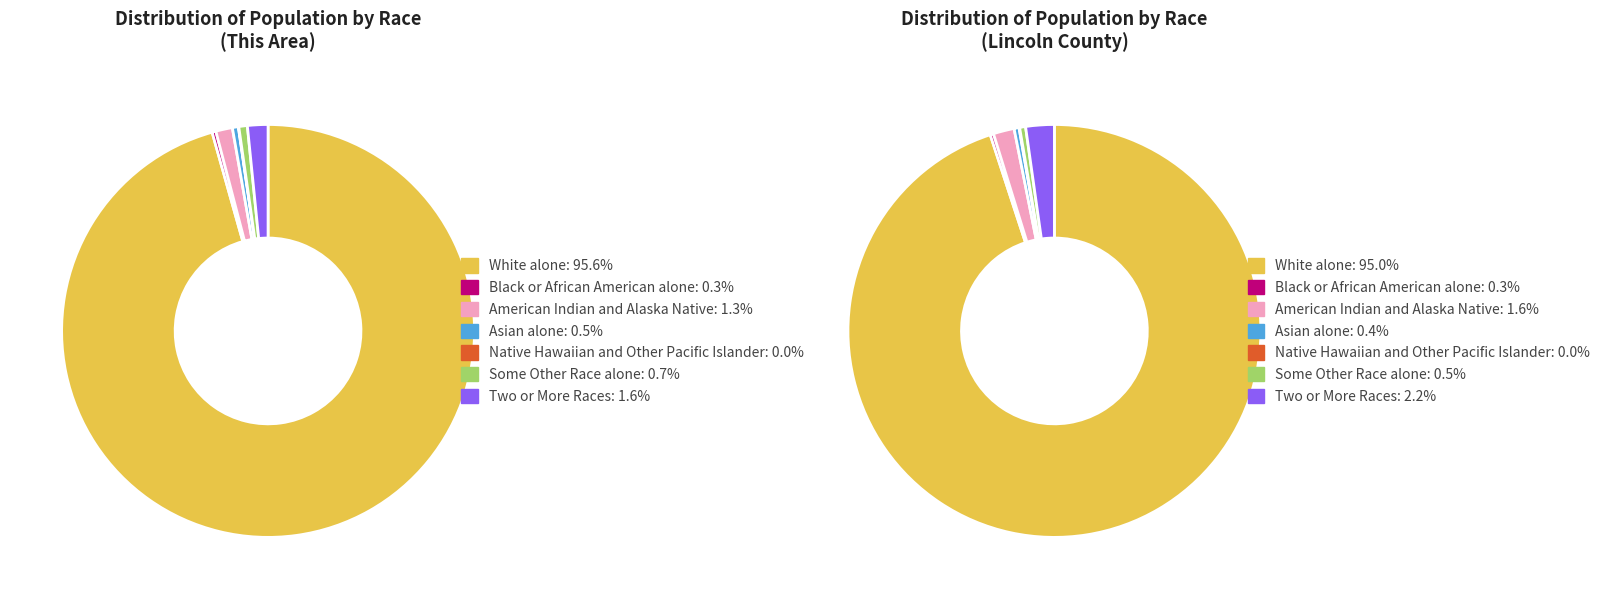

What percentage do Black or African American alone and Two or More Races together represent?

1.9%